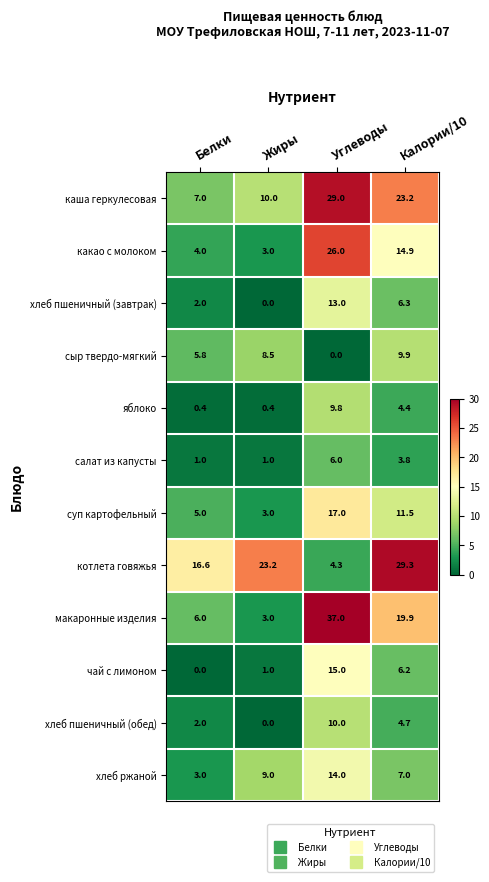

The котлета говяжья series shows 4.3 at Углеводы. True or false?

True